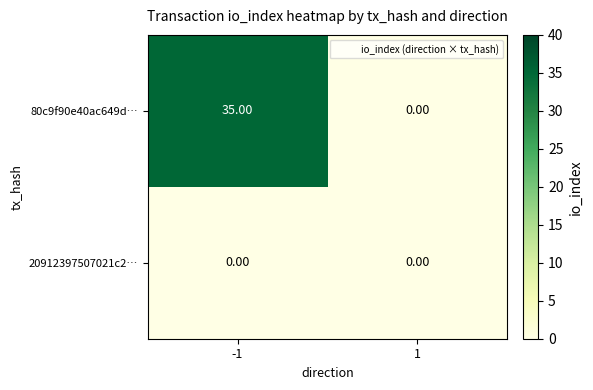

Which series has the largest range (max minus min)?

80c9f90e40ac649d…